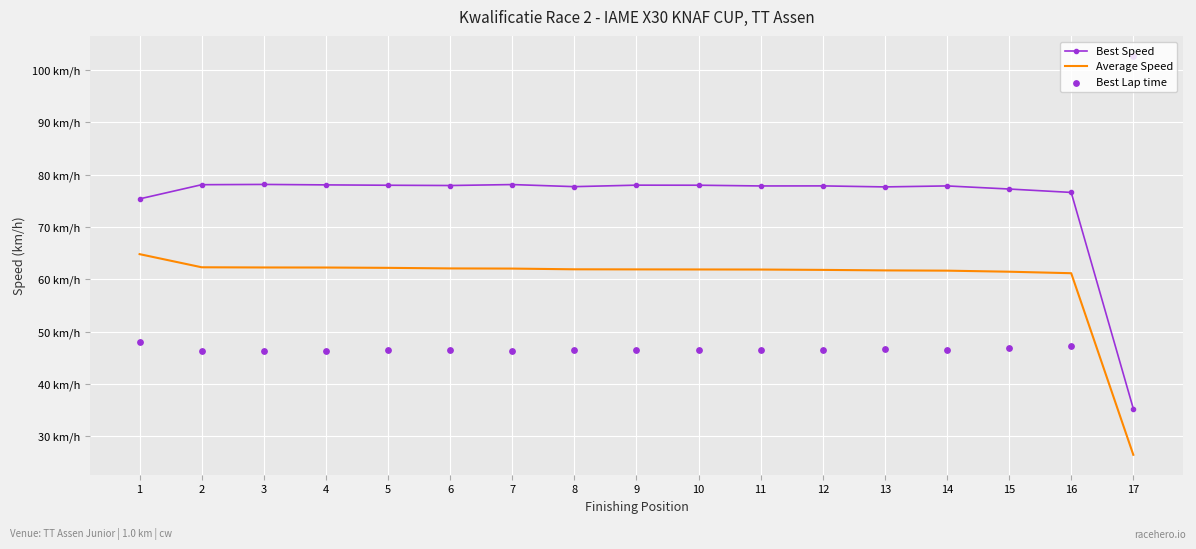

Is the value of Best Lap time at 1 greater than the value of Best Speed at 17?

Yes